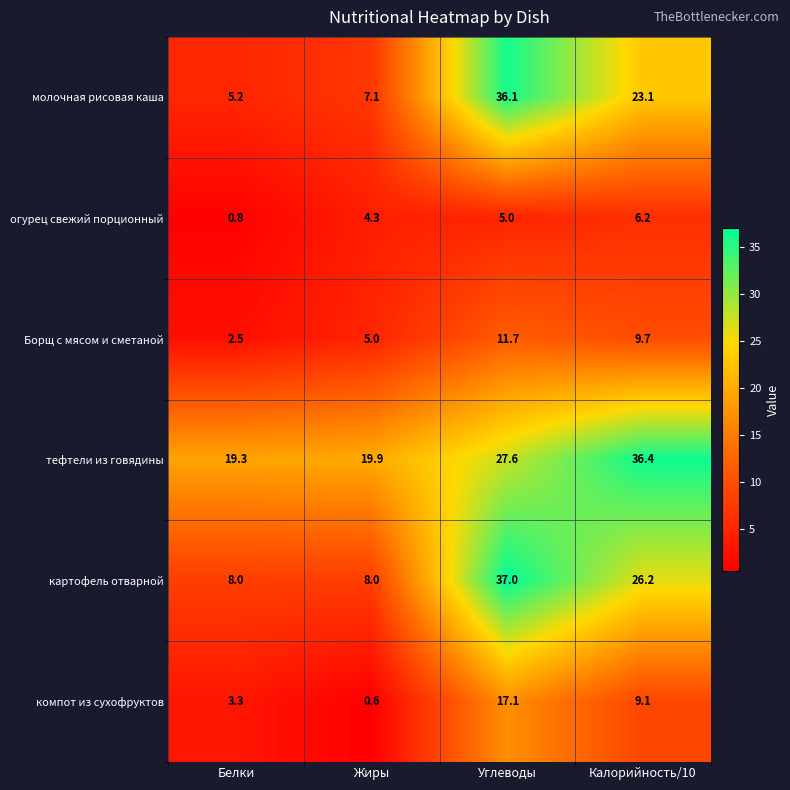

Reading left to right, list all the values displayed in this chart.

молочная рисовая каша: 5.2	7.1	36.1	23.1
огурец свежий порционный: 0.8	4.3	5.0	6.2
Борщ с мясом и сметаной: 2.5	5.0	11.7	9.7
тефтели из говядины: 19.3	19.9	27.6	36.4
картофель отварной: 8.0	8.0	37.0	26.2
компот из сухофруктов: 3.3	0.6	17.1	9.1